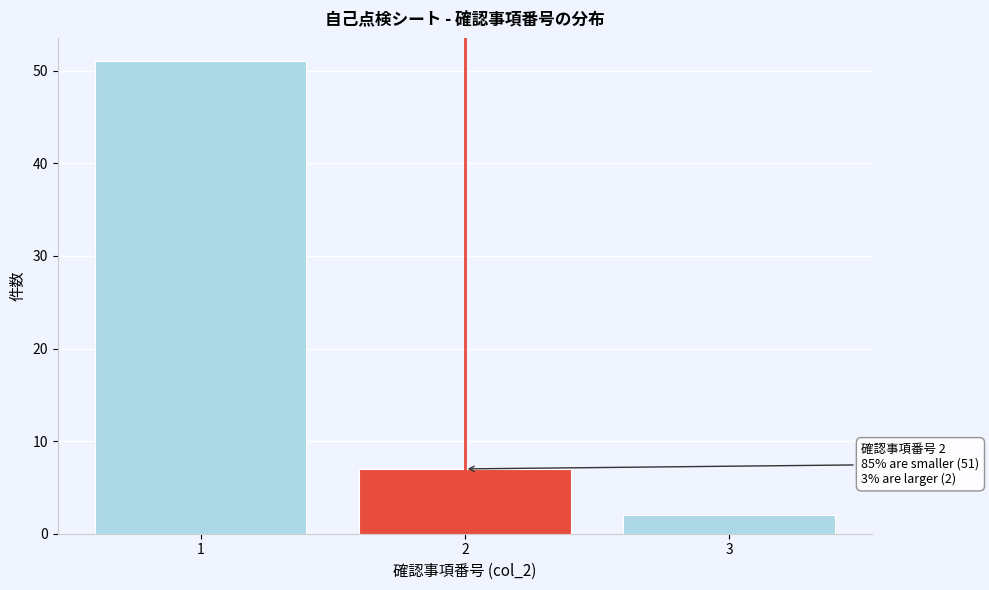

Reading left to right, transcribe all the data shown in this chart.

51	7	2